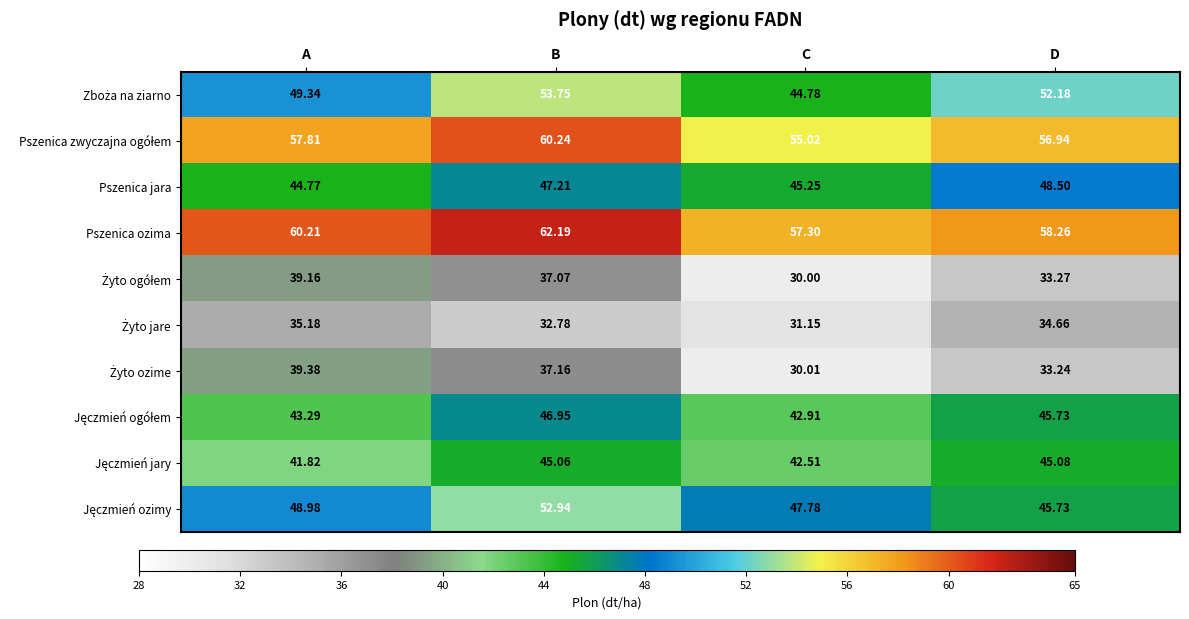

Which label corresponds to the largest value in the chart?

B